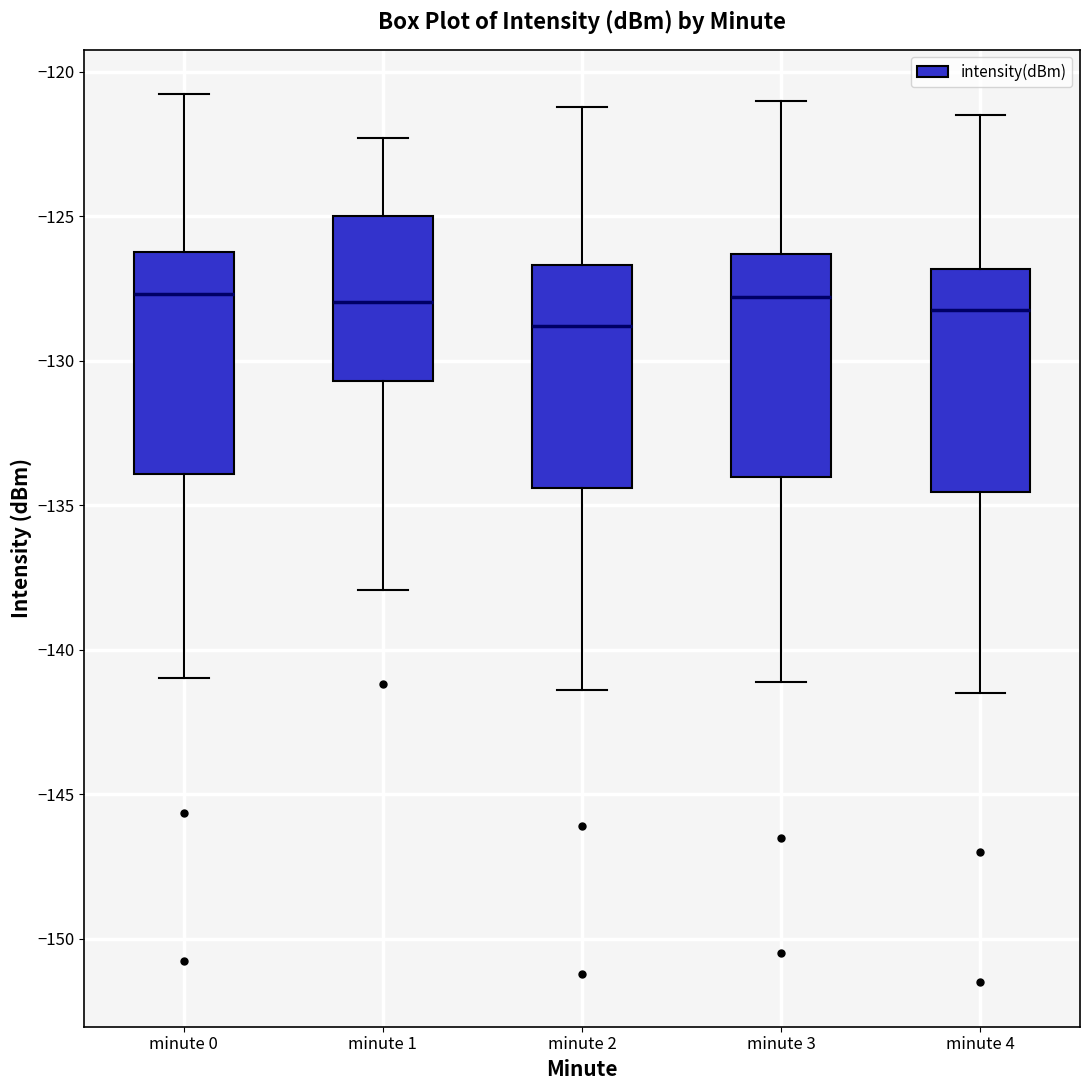

Reading left to right, transcribe this box plot: for each box, give where its median line is, the range the box spans, and where its two whiskers end, as read against the y-axis. The values are not printed on the chart, so give them approximately, as read against the axis.

minute 0: median -127.5, box -134.0 to -126.0, whiskers -141.0 to -121.0
minute 1: median -128.0, box -130.5 to -125.0, whiskers -138.0 to -122.5
minute 2: median -129.0, box -134.5 to -126.5, whiskers -141.5 to -121.0
minute 3: median -128.0, box -134.0 to -126.5, whiskers -141.0 to -121.0
minute 4: median -128.0, box -134.5 to -127.0, whiskers -141.5 to -121.5